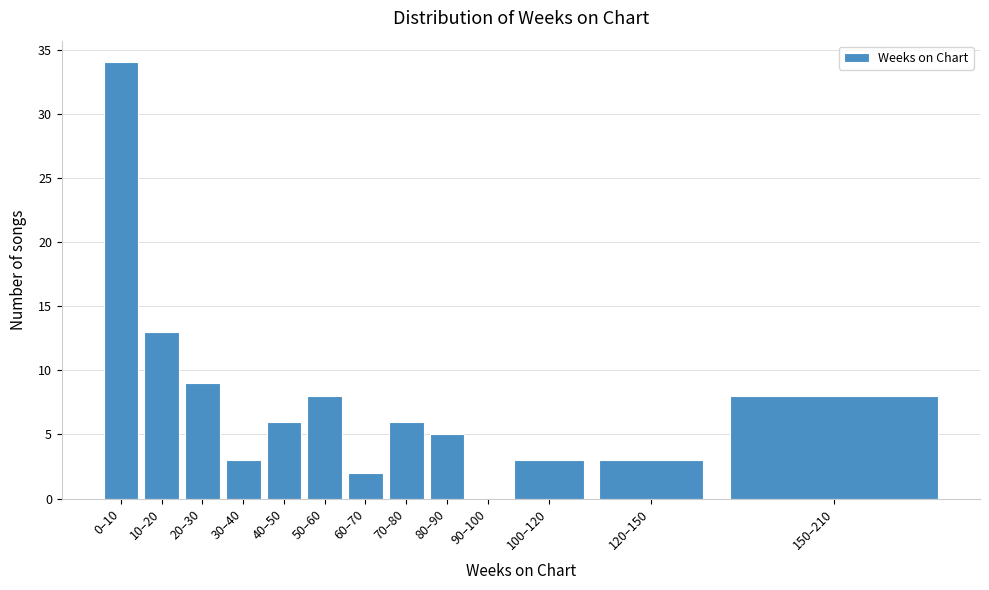

Reading left to right, what are all the values shown in this chart?

0–10=34	10–20=13	20–30=9	30–40=3	40–50=6	50–60=8	60–70=2	70–80=6	80–90=5	90–100=0	100–120=3	120–150=3	150–210=8